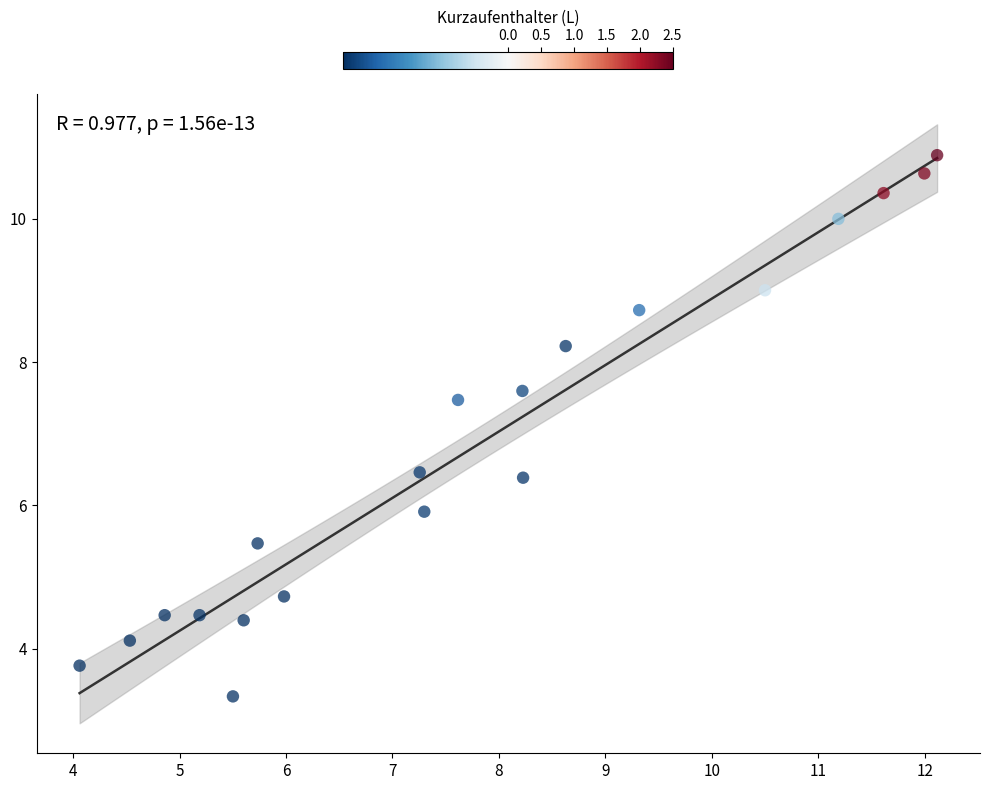

What is the range of X values (max minus min)?

8.1